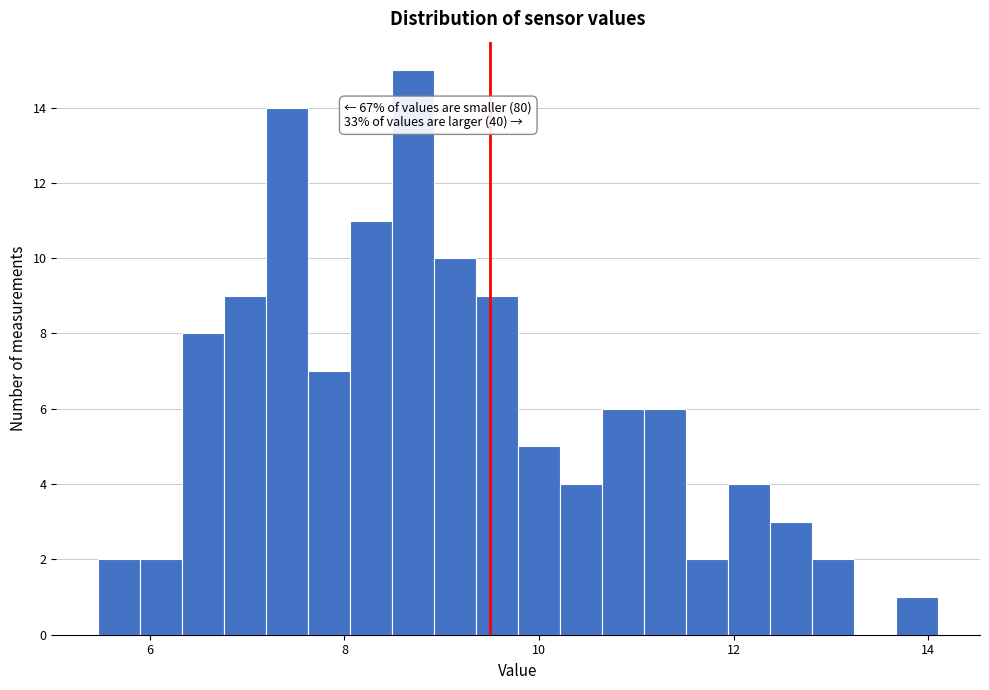

Around what value on the x-axis is the tallest bar? Give the approximate position of its centre, as read against the axis.

8.8